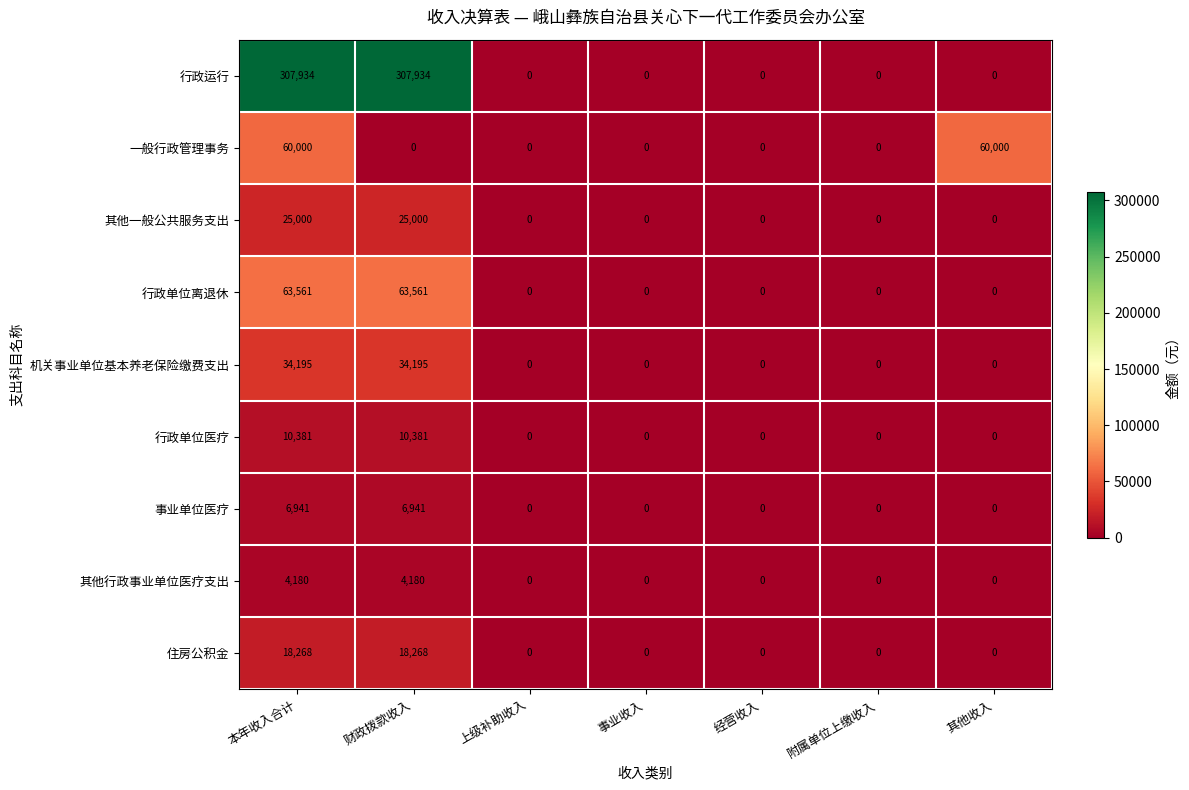

Count the number of categories in the chart.

7